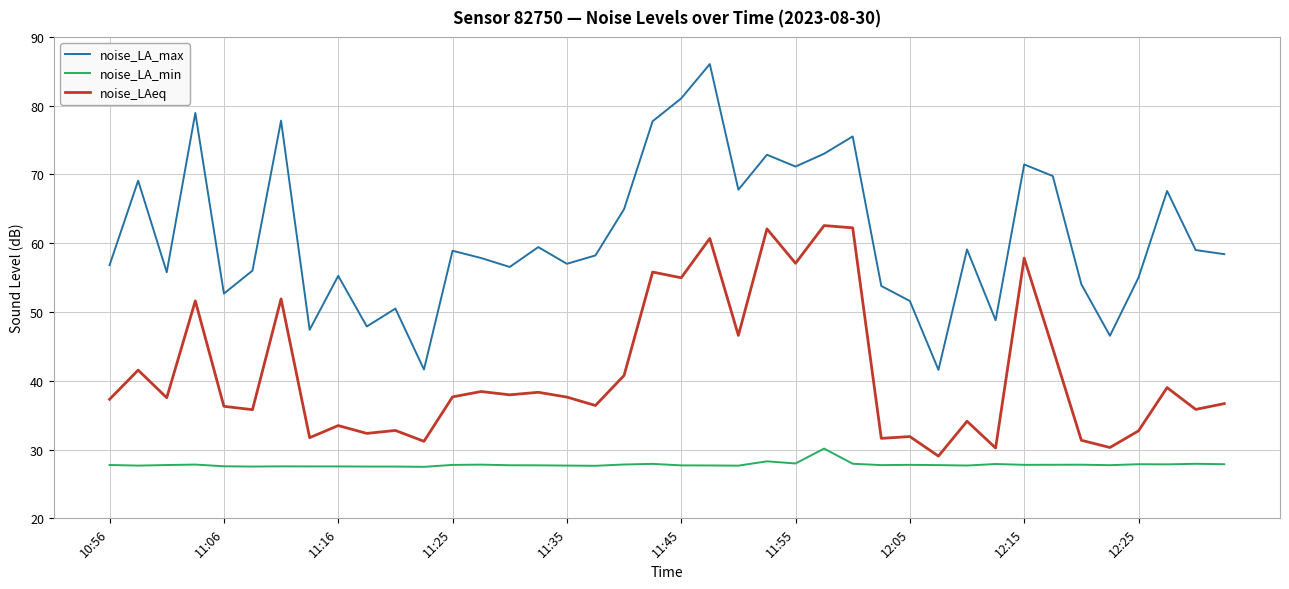

Which series has the widest spread of values?

noise_LA_max